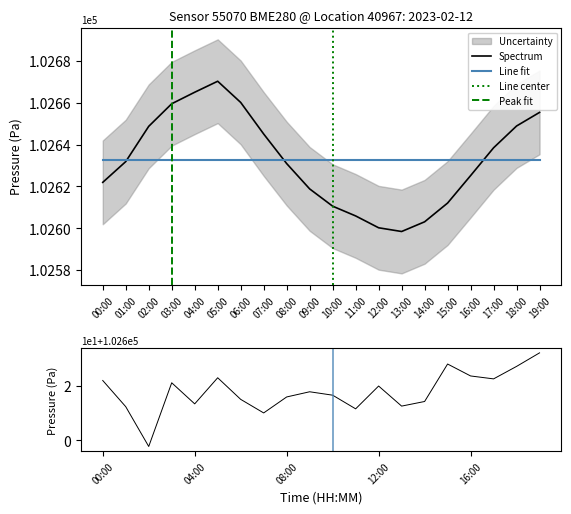

What is the lowest value of the Spectrum series?

102598.5